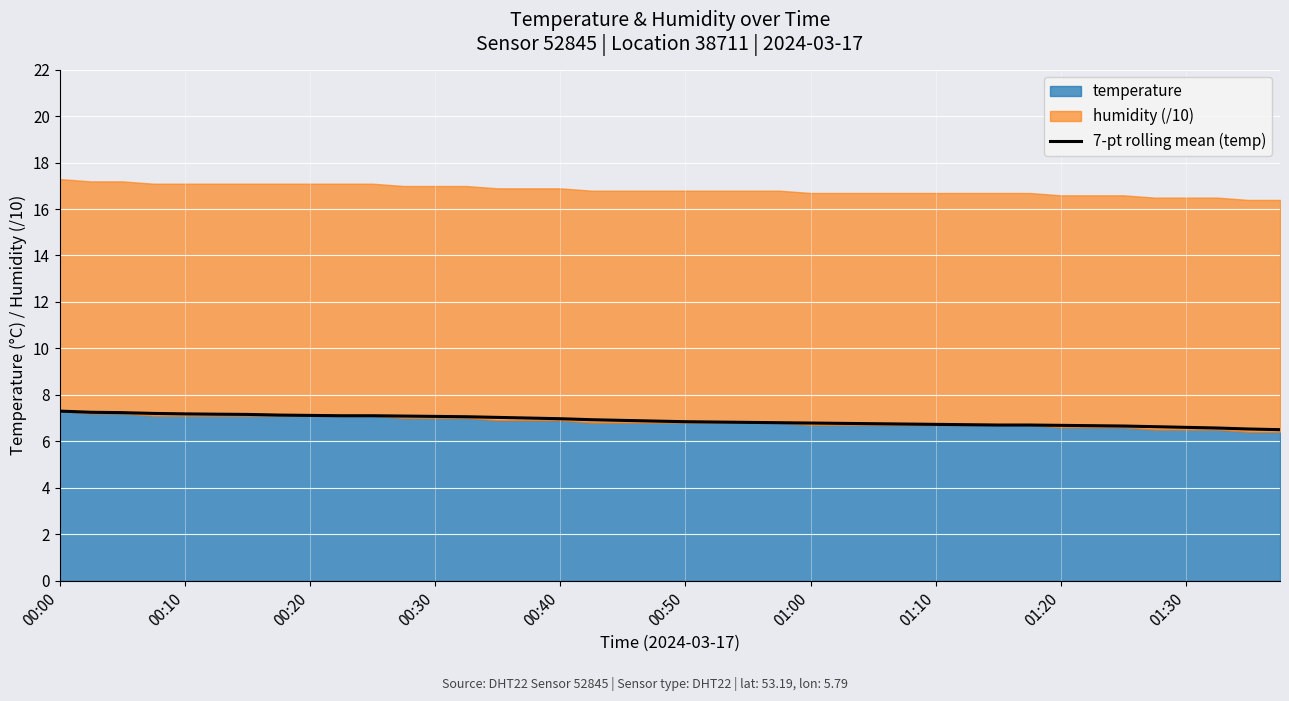

Which category has the highest value across all series?

00:00